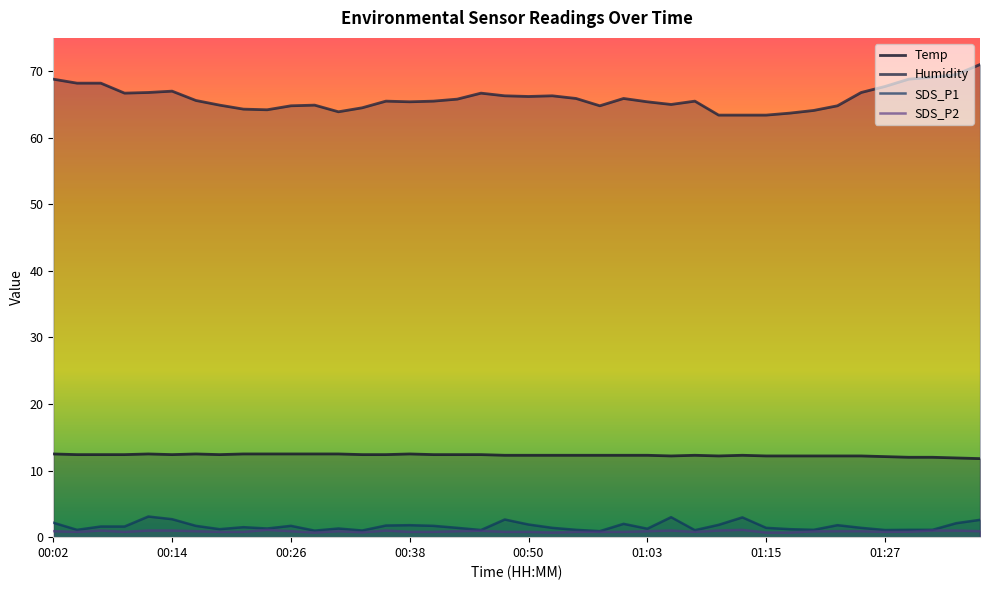

What is the sum of all SDS_P2 values?

34.9